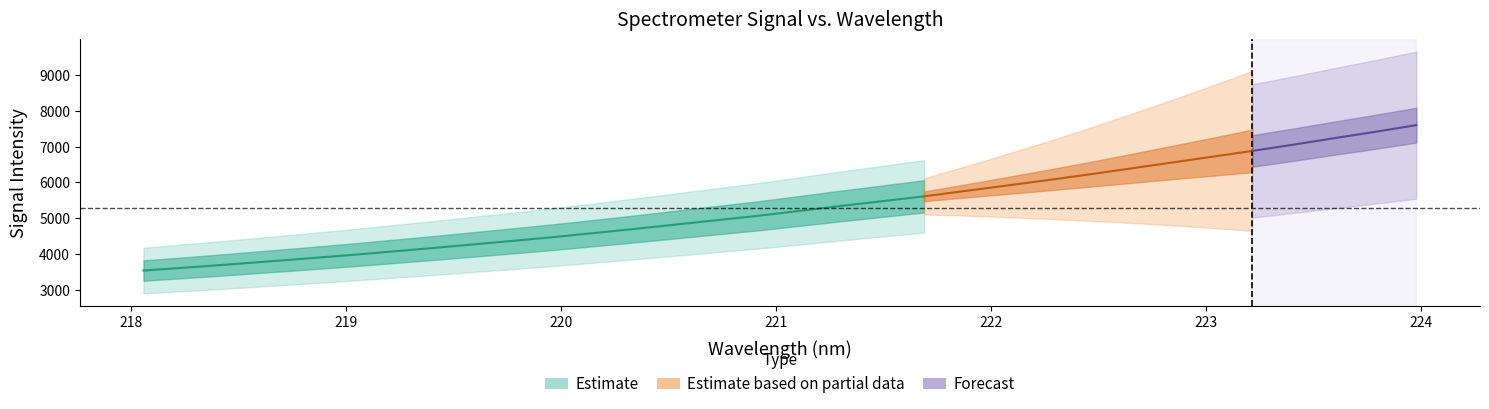

What is the difference between the maximum and minimum values?

4054.4